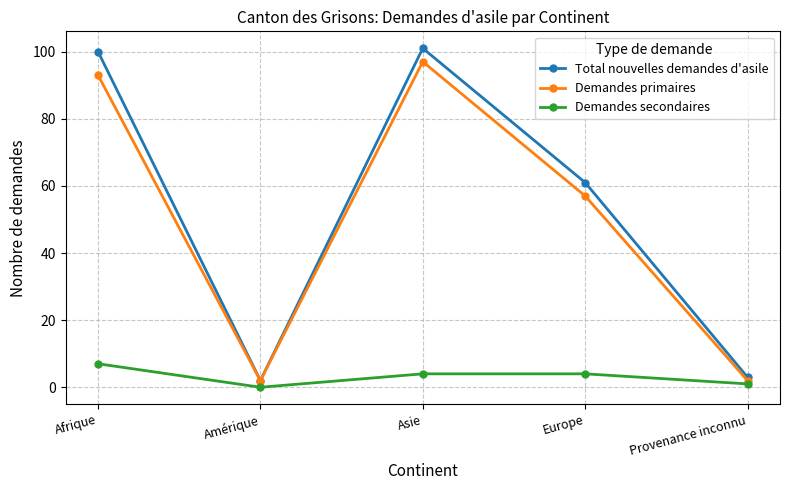

What are all the series names shown in the legend?

Total nouvelles demandes d'asile, Demandes primaires, Demandes secondaires